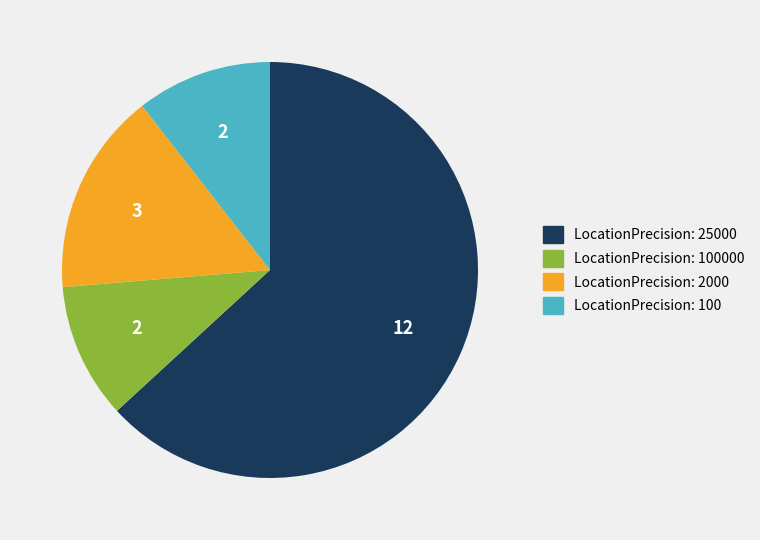

Does any single category account for the majority?

Yes